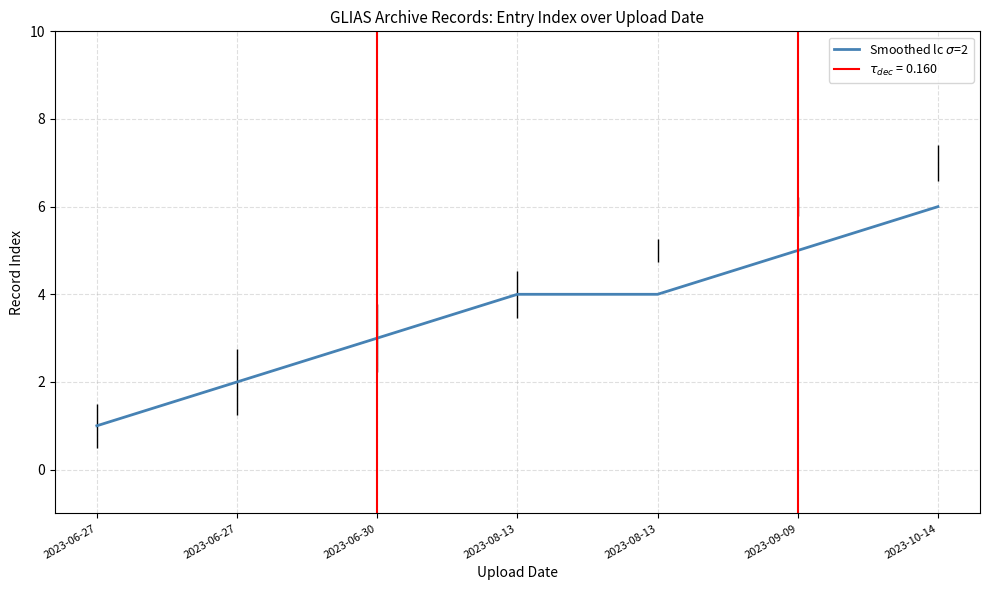

At which label does the data first exceed 4?

2023-09-09